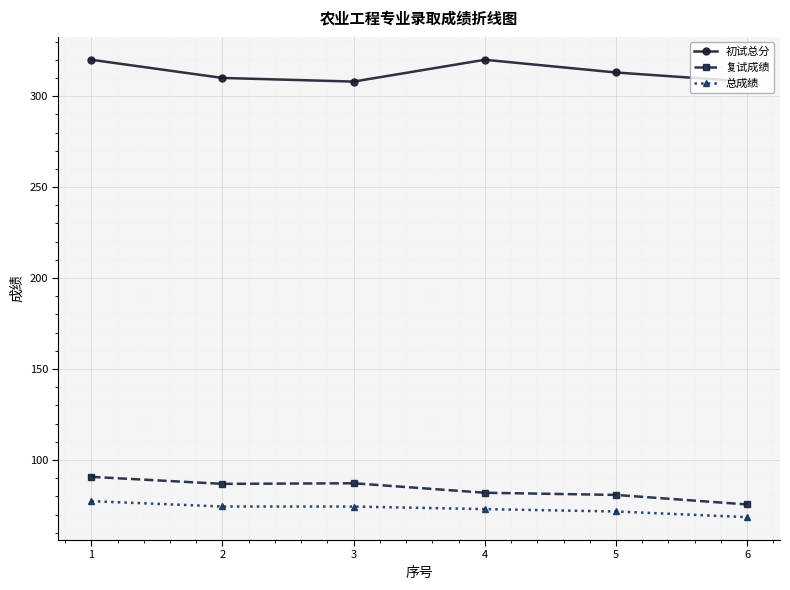

What is the total value across all series at 2?

471.3